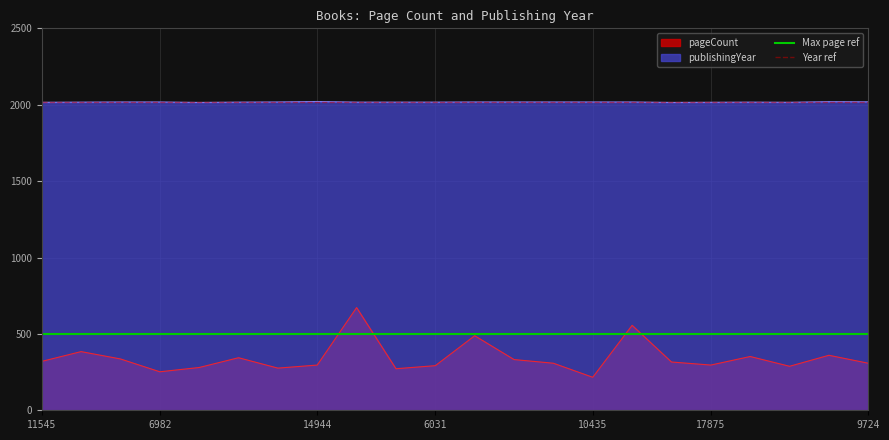

The value of pageCount at 6982 is 371. True or false?

False